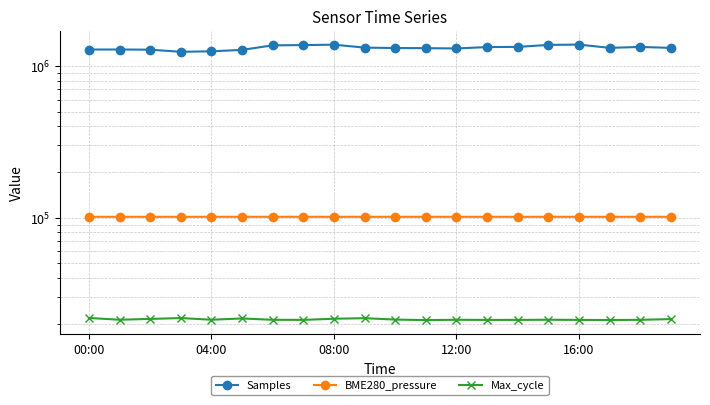

At how many categories does at least one series exceed 1240987?

19